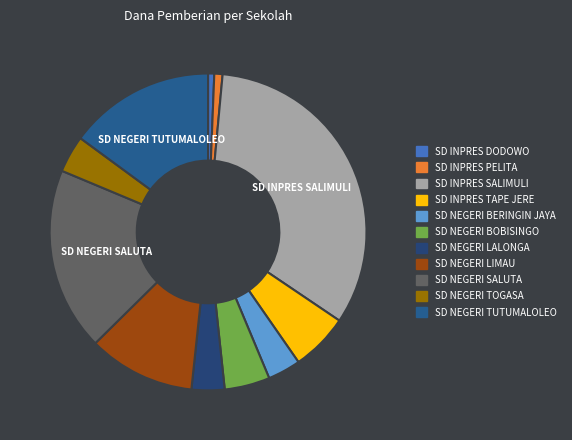

To the nearest percent, what is the combined percentage of SD NEGERI TOGASA and SD INPRES DODOWO?

4%